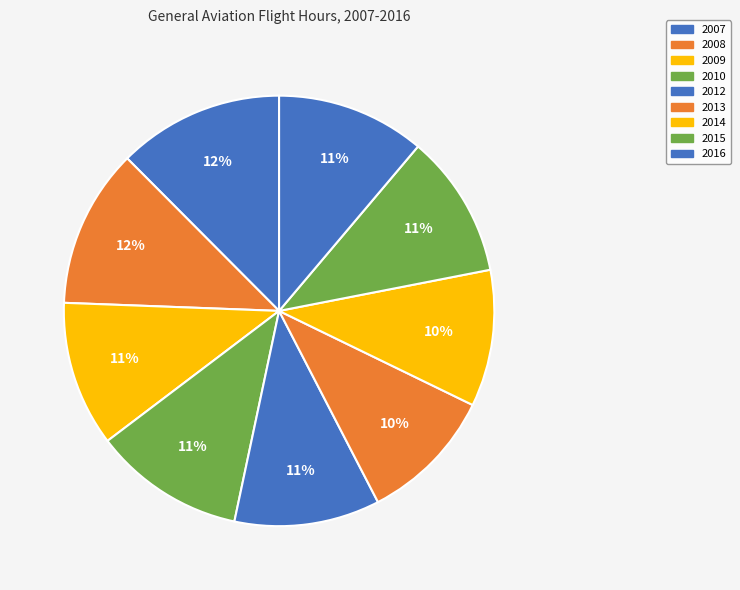

Which has a higher value, 2013 or 2010?

2010